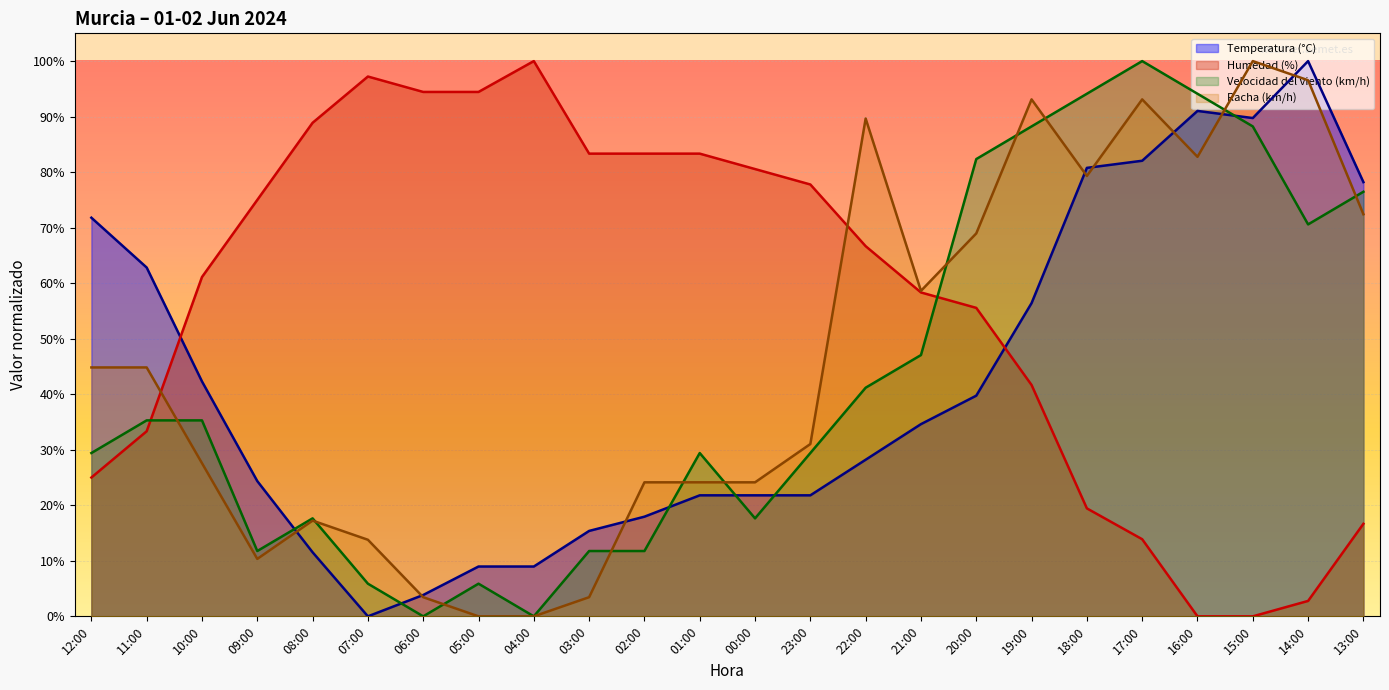

How many times do Racha (km/h) and Temperatura (°C) cross each other?

8